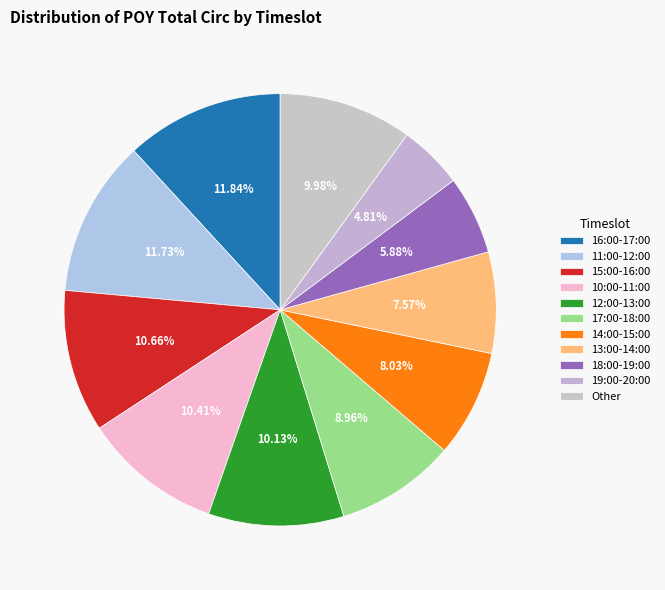

Count the number of slices in the pie.

11